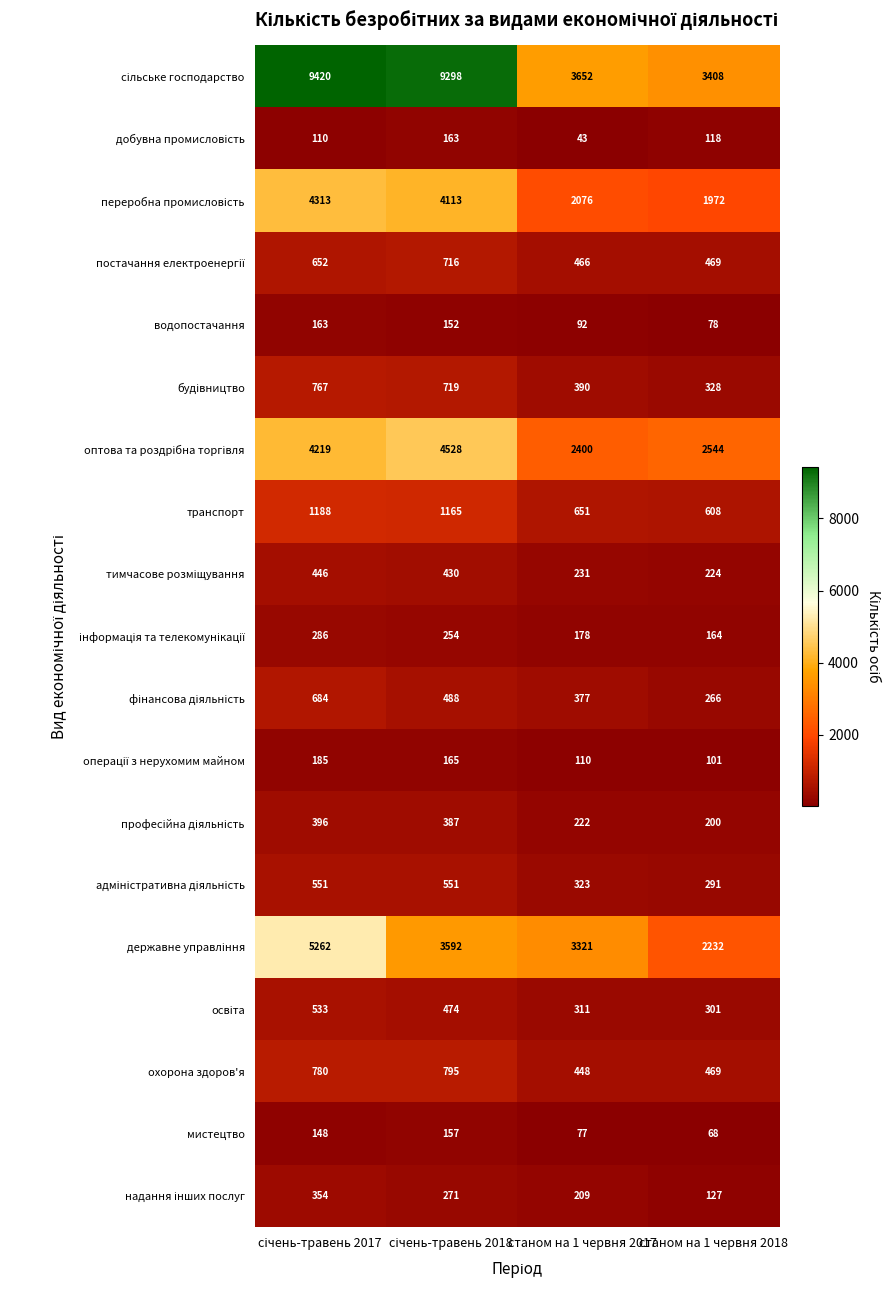

At how many categories does at least one series exceed 3248?

4